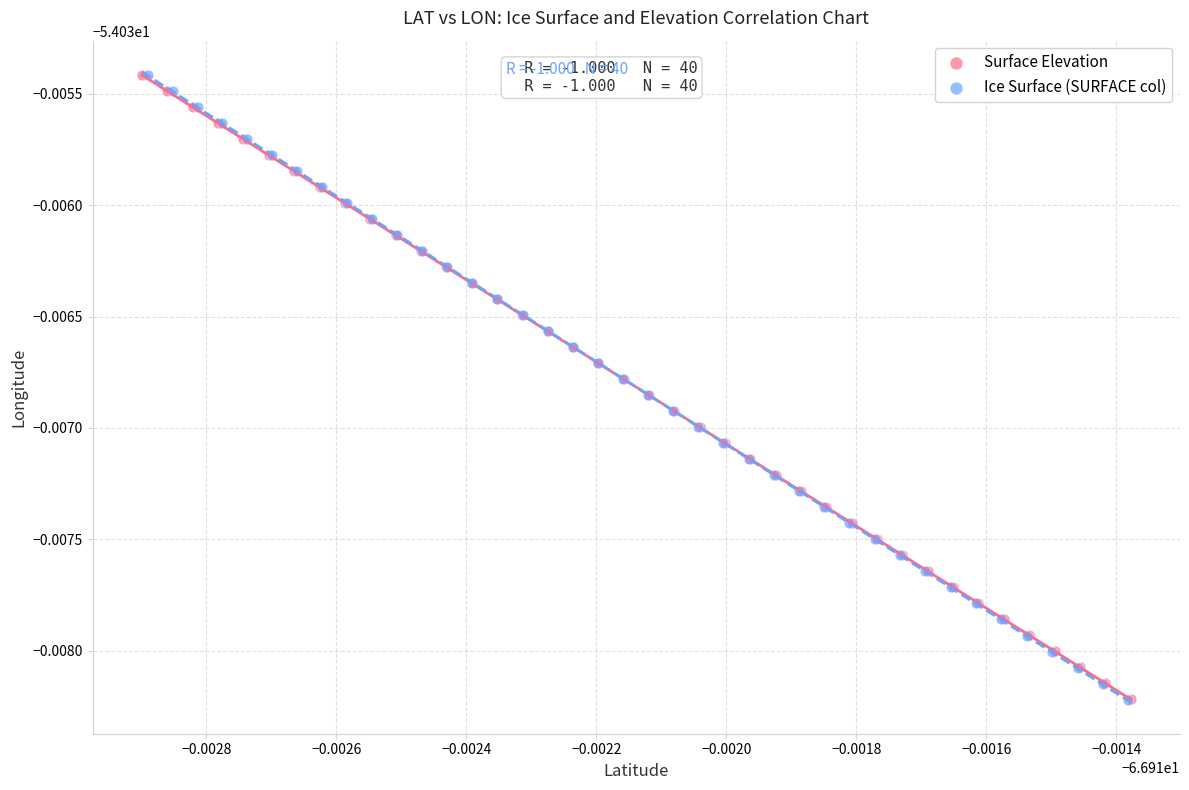

What are all the series names shown in the legend?

Surface Elevation, Ice Surface (SURFACE col)